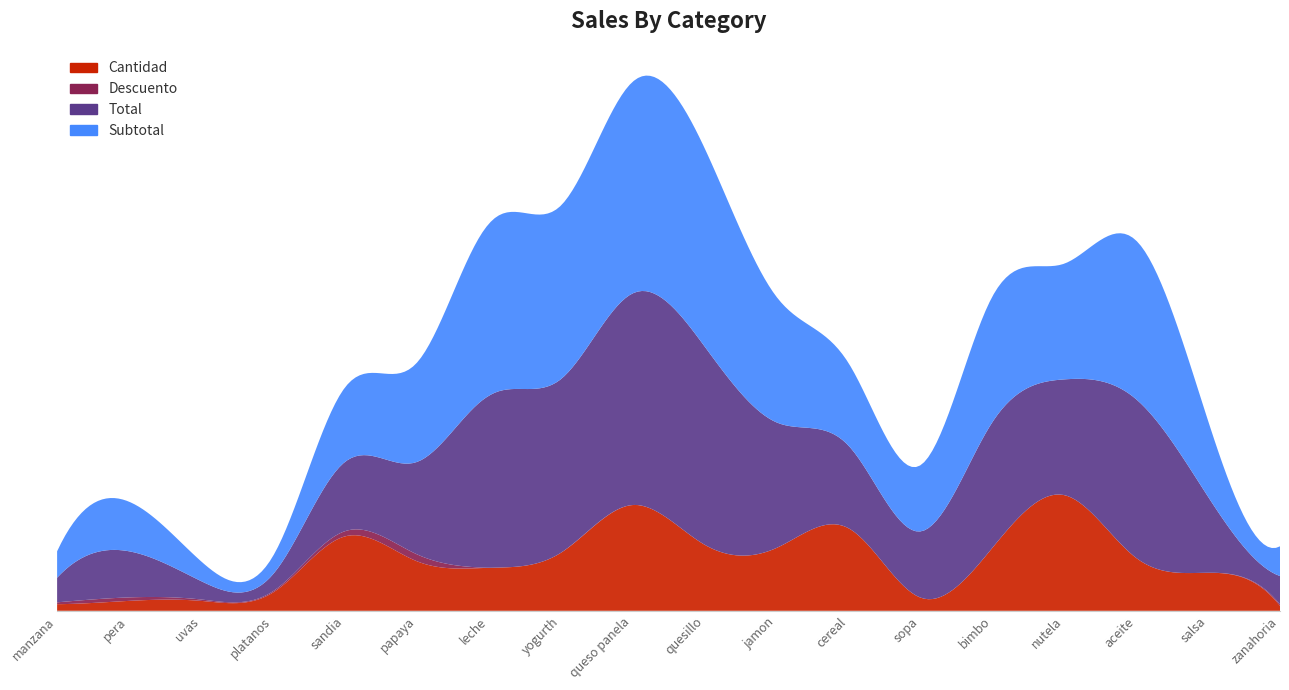

Reading left to right, extract all data points from this chart.

Subtotal: manzana=16.0	pera=30.0	uvas=12.0	platanos=11.0	sandia=45.0	papaya=60.0	leche=104.0	yogurth=105.0	queso panela=128.0	quesillo=120.0	jamon=76.0	cereal=50.0	sopa=40.0	bimbo=76.0	nutela=70.0	aceite=96.0	salsa=46.0	zanahoria=18.0
Descuento: manzana=1.1	pera=2.1	uvas=0.8	platanos=0.8	sandia=3.1	papaya=4.2	leche=0.0	yogurth=0.0	queso panela=0.0	quesillo=0.0	jamon=0.0	cereal=0.0	sopa=0.0	bimbo=0.0	nutela=0.0	aceite=0.0	salsa=0.0	zanahoria=0.9
Total: manzana=14.9	pera=27.9	uvas=11.2	platanos=10.2	sandia=41.9	papaya=55.8	leche=104.0	yogurth=105.0	queso panela=128.0	quesillo=120.0	jamon=76.0	cereal=50.0	sopa=40.0	bimbo=76.0	nutela=70.0	aceite=96.0	salsa=46.0	zanahoria=17.1
Cantidad: manzana=4.0	pera=6.0	uvas=6.0	platanos=11.0	sandia=45.0	papaya=30.0	leche=26.0	yogurth=35.0	queso panela=64.0	quesillo=40.0	jamon=38.0	cereal=50.0	sopa=8.0	bimbo=38.0	nutela=70.0	aceite=32.0	salsa=23.0	zanahoria=3.0